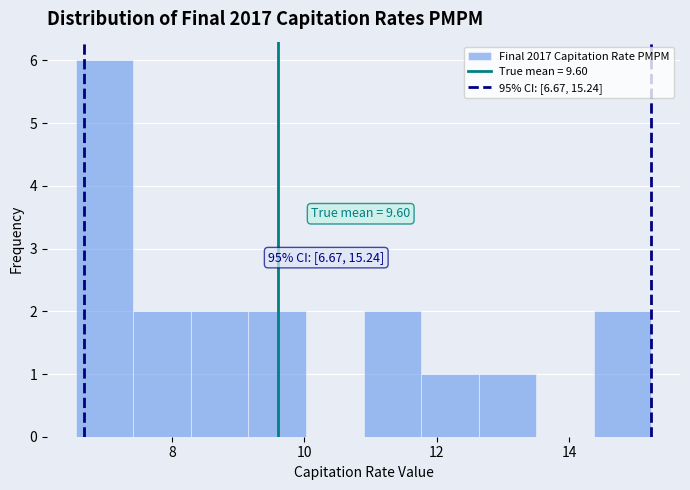

Over which range of the x-axis is the bar tallest?

6.6 to 7.4